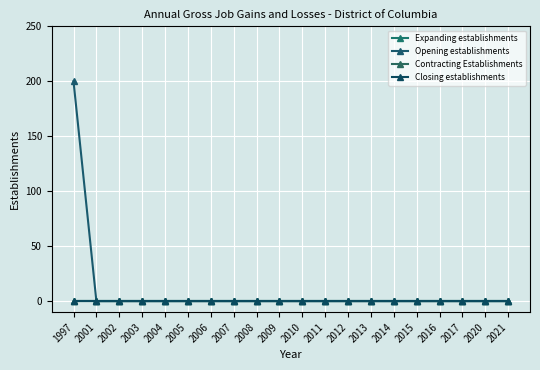

Reading left to right, extract all data points from this chart.

Expanding establishments: 1997=0	2001=0	2002=0	2003=0	2004=0	2005=0	2006=0	2007=0	2008=0	2009=0	2010=0	2011=0	2012=0	2013=0	2014=0	2015=0	2016=0	2017=0	2020=0	2021=0
Opening establishments: 1997=200	2001=0	2002=0	2003=0	2004=0	2005=0	2006=0	2007=0	2008=0	2009=0	2010=0	2011=0	2012=0	2013=0	2014=0	2015=0	2016=0	2017=0	2020=0	2021=0
Contracting Establishments: 1997=0	2001=0	2002=0	2003=0	2004=0	2005=0	2006=0	2007=0	2008=0	2009=0	2010=0	2011=0	2012=0	2013=0	2014=0	2015=0	2016=0	2017=0	2020=0	2021=0
Closing establishments: 1997=0	2001=0	2002=0	2003=0	2004=0	2005=0	2006=0	2007=0	2008=0	2009=0	2010=0	2011=0	2012=0	2013=0	2014=0	2015=0	2016=0	2017=0	2020=0	2021=0